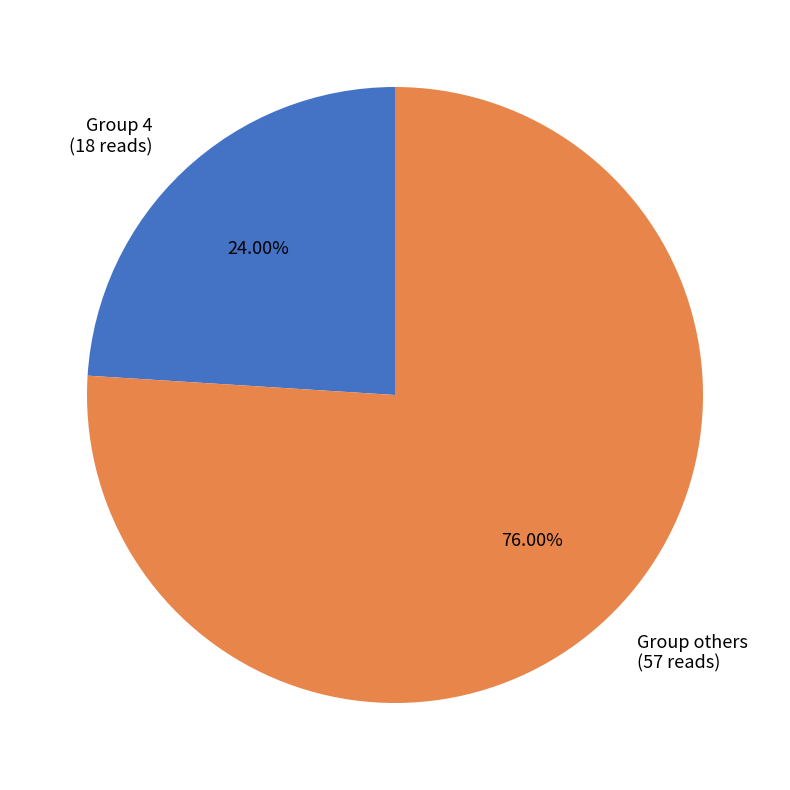

Which category has the biggest portion of the pie?

Group others (57 reads)